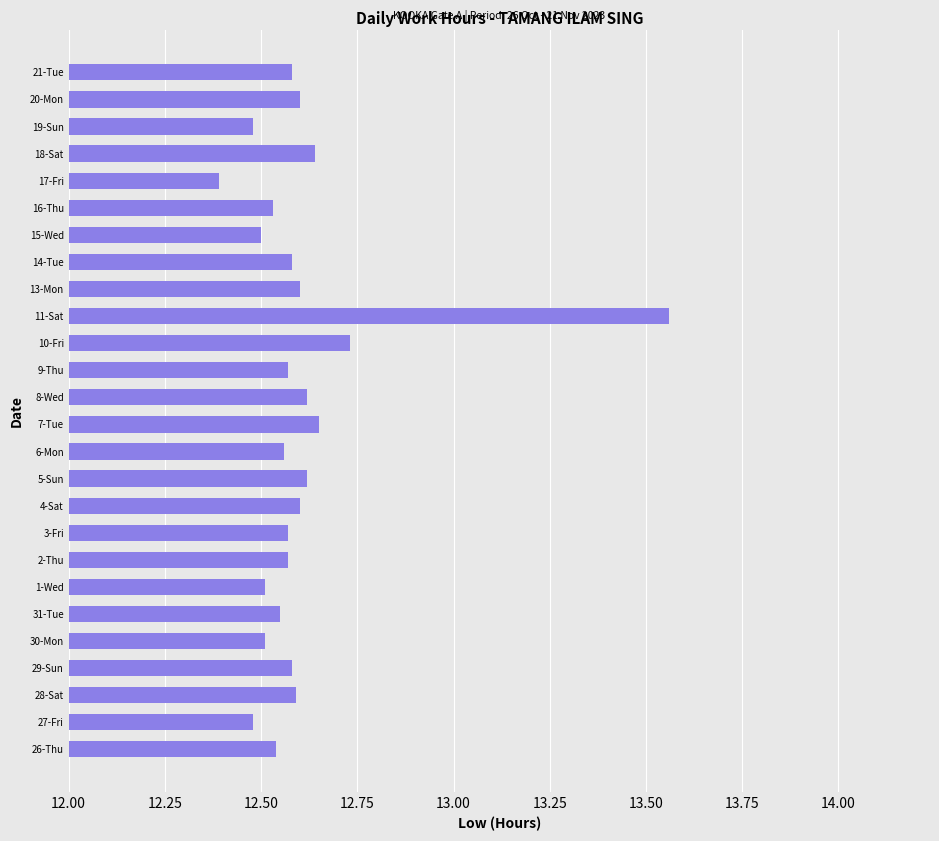

What is the smallest value displayed?

12.4